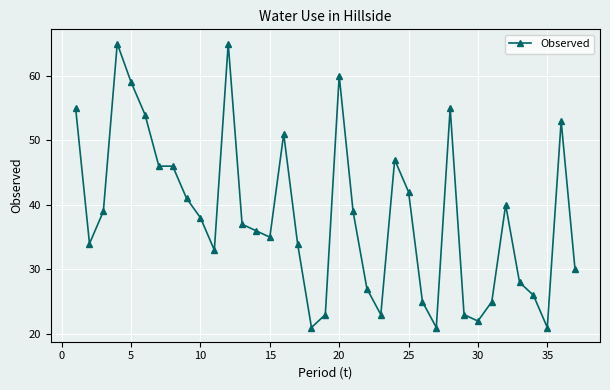

What is the difference between the second highest and second lowest values?

44